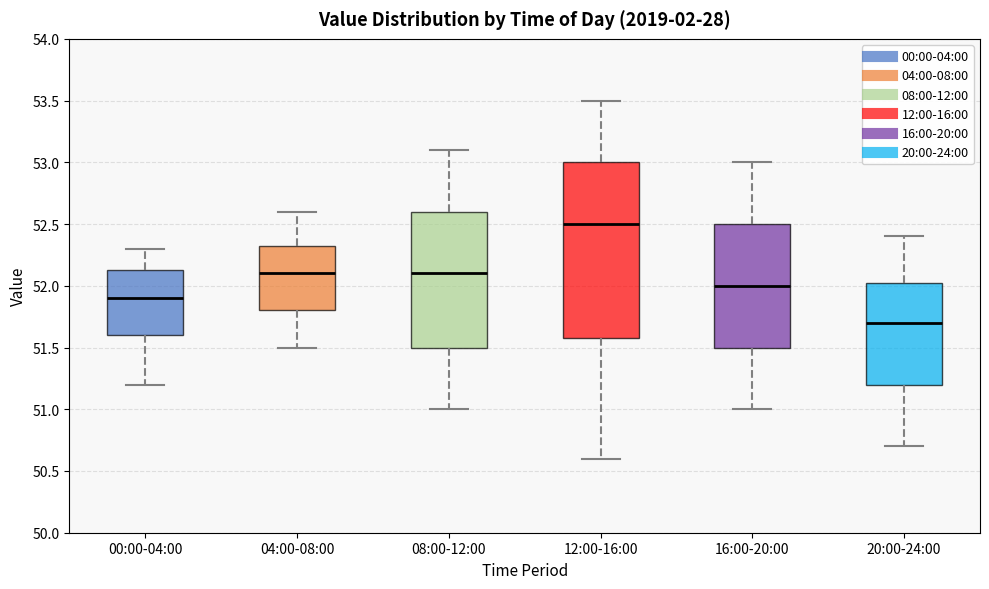

Which box has the highest median line?

12:00-16:00